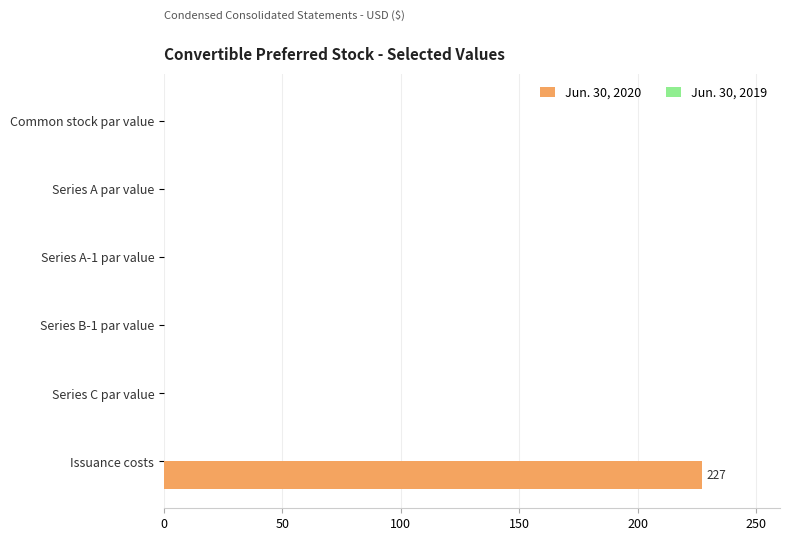

The Jun. 30, 2020 series shows 0.0 at Series A par value. True or false?

True